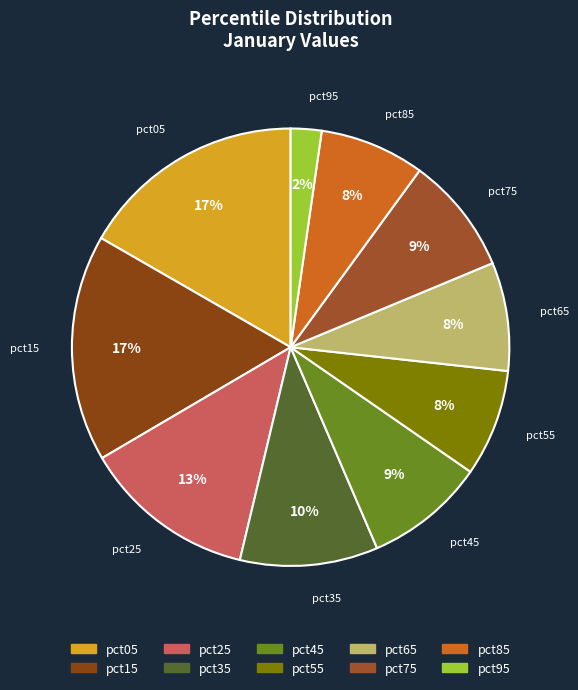

Is there a majority slice in this chart?

No